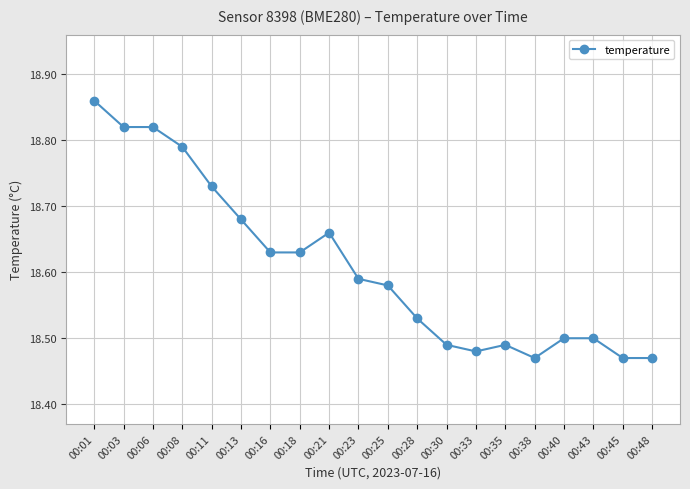

How many lines are shown in the chart?

1